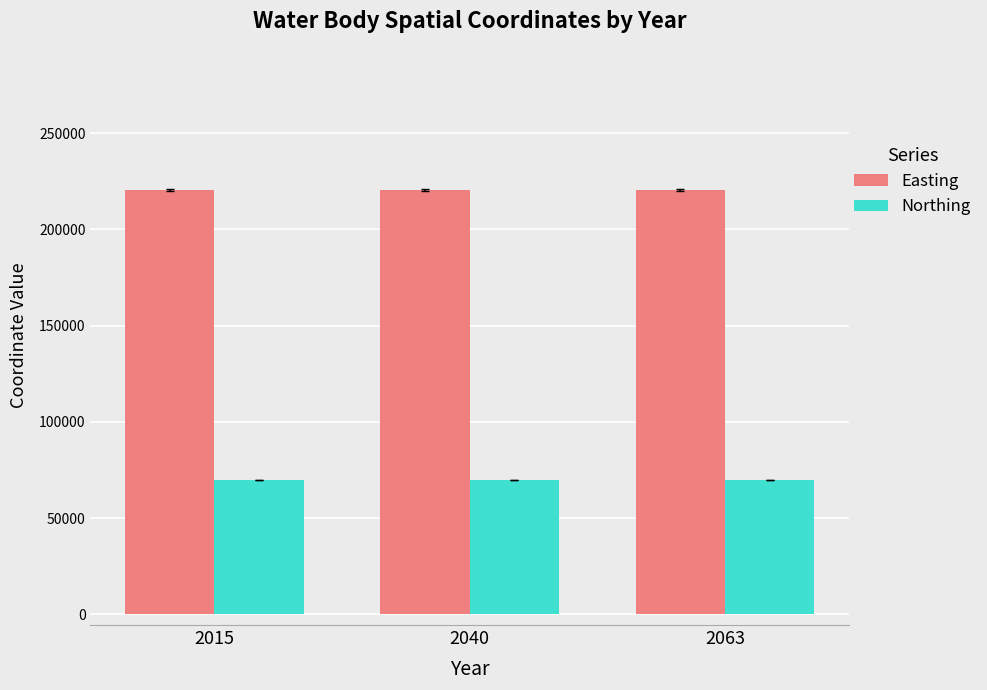

Which series has the largest total across all categories?

Easting